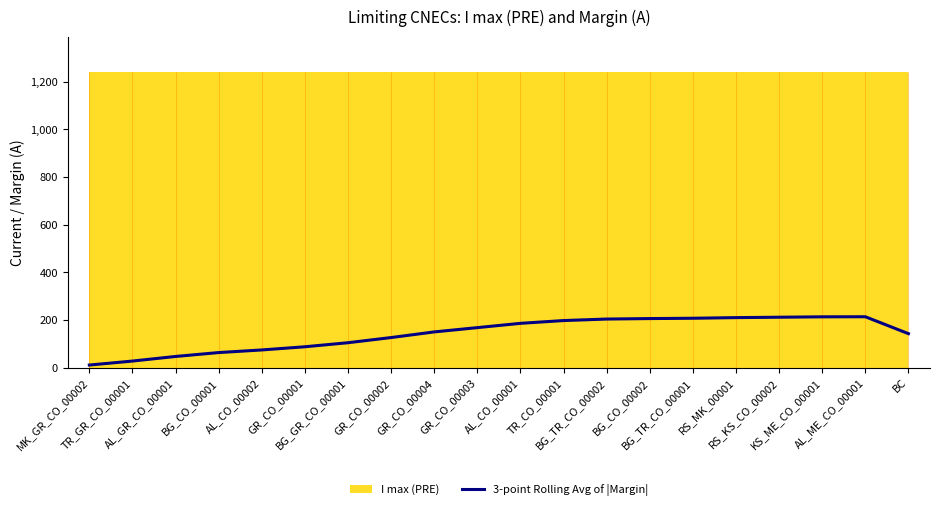

The value at BG_CO_00002 is 206.0. True or false?

True